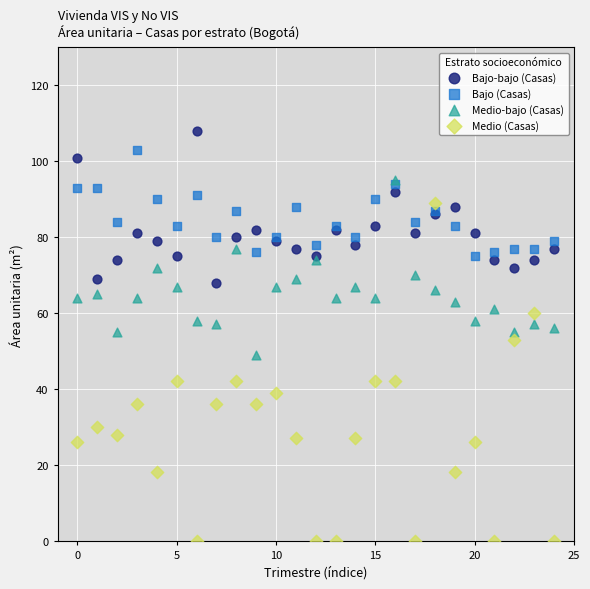

Which series has the widest spread of Y values?

Medio (Casas)